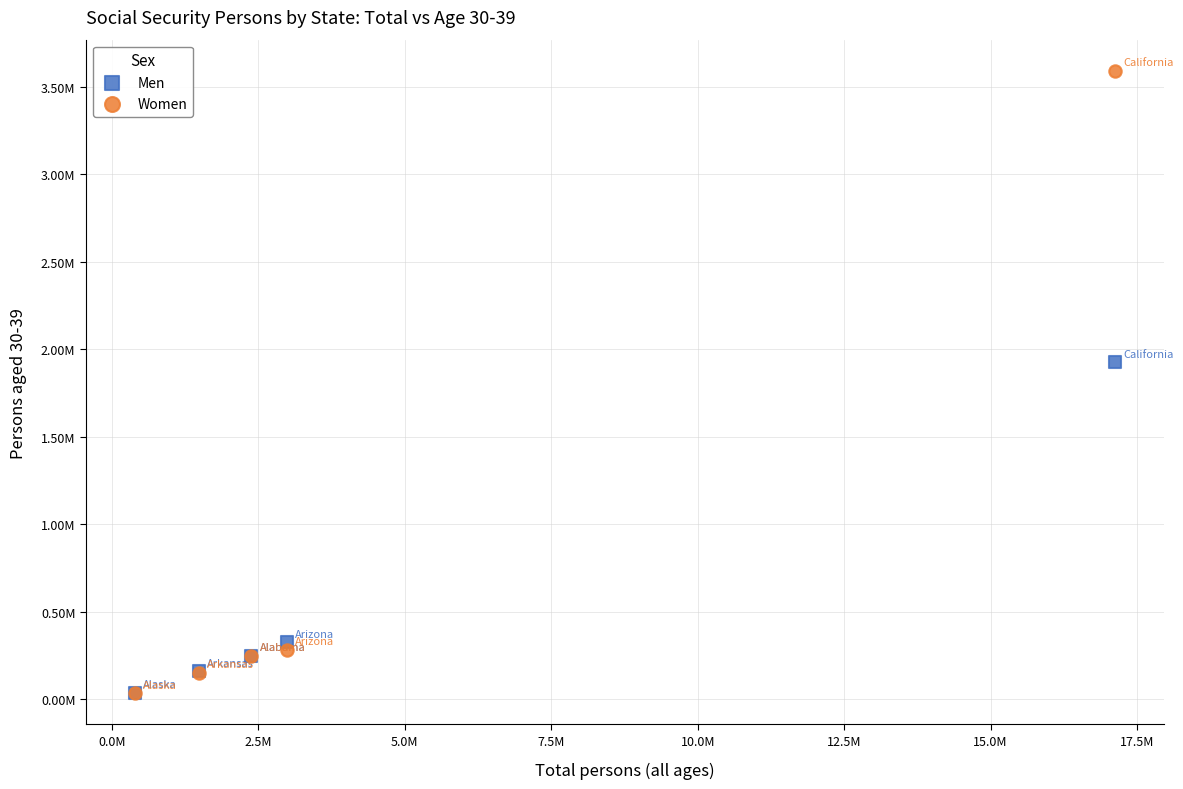

What are all the series names shown in the legend?

Men, Women